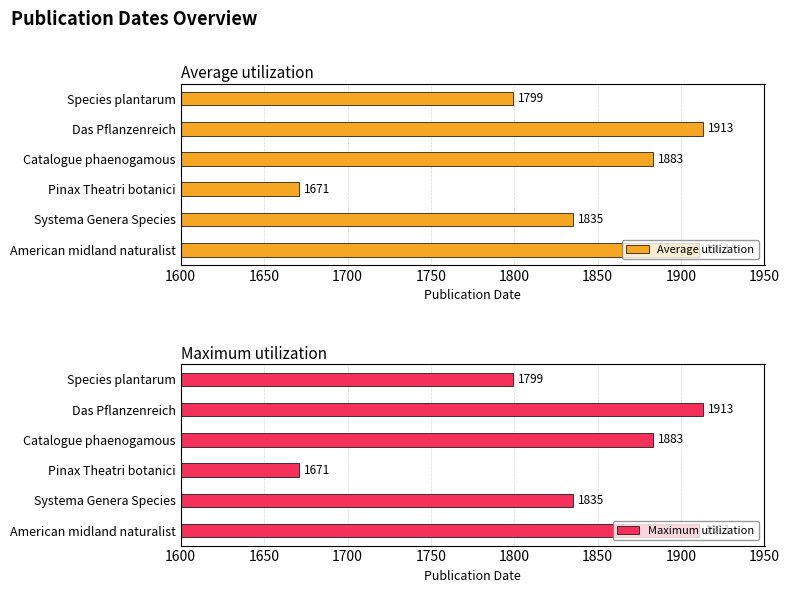

At which label does Average utilization reach its minimum?

Pinax Theatri botanici